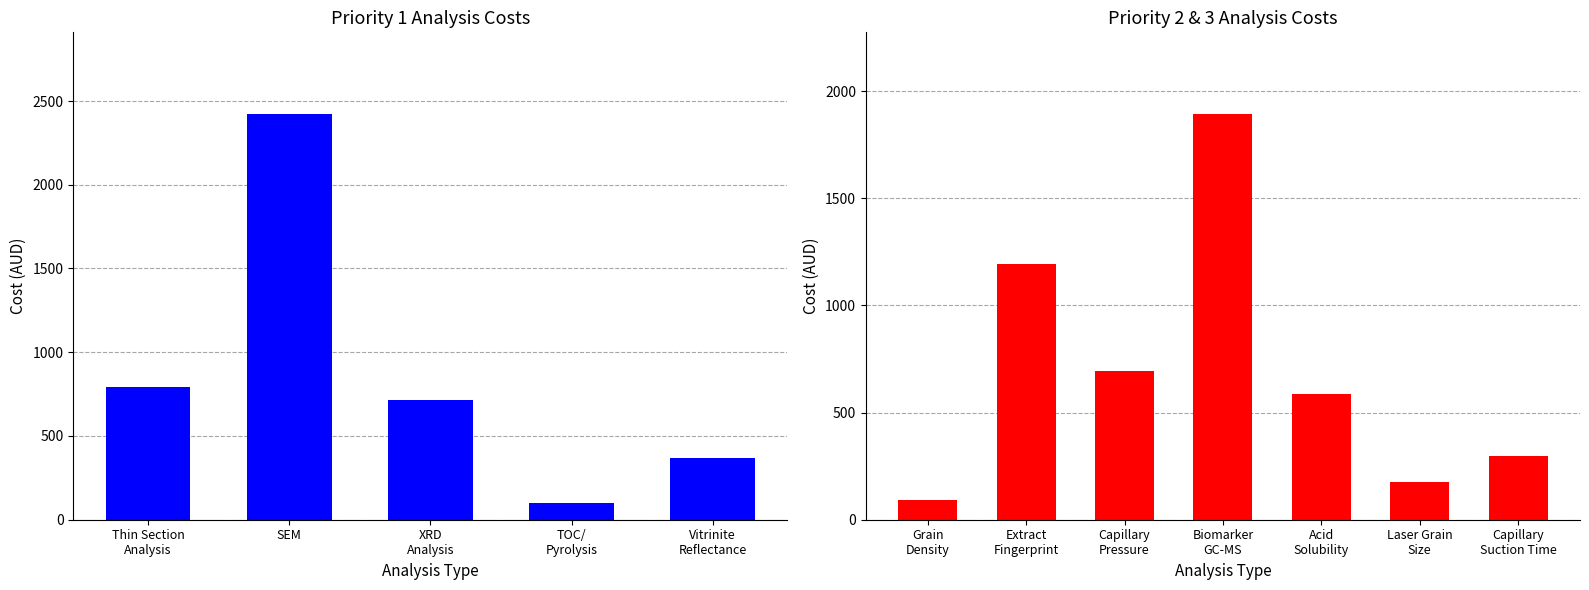

Which category has the highest value across all series?

SEM